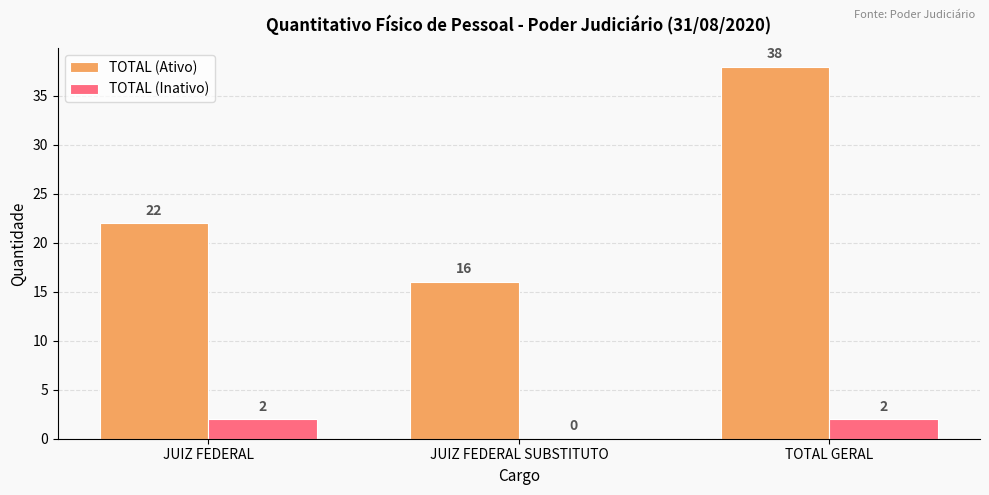

What is the greatest value displayed?

38